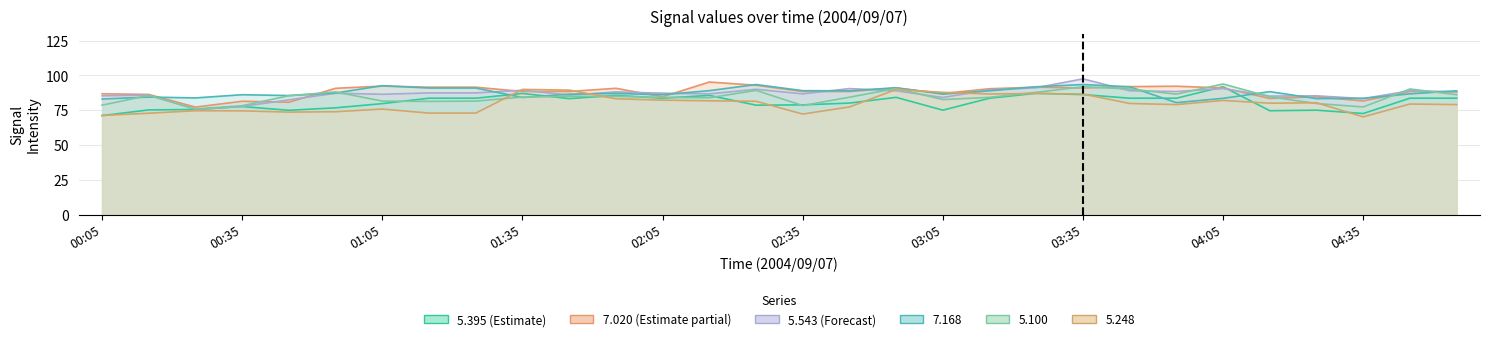

Reading left to right, transcribe all the data shown in this chart.

5.395: 71.1	75.2	75.5	77.6	74.9	76.7	79.7	83.6	83.6	87.0	83.3	85.6	83.6	85.6	78.6	78.8	80.1	84.2	75.0	83.6	87.1	86.2	83.6	83.6	91.8	74.6	75.0	72.6	83.6	83.6
7.020: 86.8	86.3	77.2	81.4	80.7	90.7	92.3	91.5	91.5	88.4	88.4	90.7	84.6	95.2	92.9	88.4	88.4	90.9	87.0	90.4	91.5	90.9	91.9	92.2	90.9	83.4	84.6	81.6	88.4	88.1
7.168: 85.3	85.8	75.6	77.7	82.4	87.2	86.4	87.4	87.4	89.3	85.8	88.1	87.2	86.7	90.0	86.7	90.5	88.9	84.1	89.6	91.1	97.5	88.9	88.4	90.5	85.1	85.3	83.3	88.9	88.2
5.100: 83.0	84.4	83.8	86.1	85.5	87.3	92.6	90.9	90.9	84.1	86.5	87.0	86.1	89.0	93.4	89.0	88.9	91.1	86.5	88.9	91.8	93.4	91.8	80.4	83.5	88.3	83.3	83.5	86.7	88.9
5.248: 78.6	85.6	75.9	78.2	85.4	88.1	81.5	81.3	81.5	84.4	84.9	84.9	84.2	83.9	89.2	78.3	84.3	90.6	82.6	84.2	87.8	91.8	90.2	86.5	93.8	84.6	79.8	77.3	90.2	86.1
5.543: 71.2	72.8	74.6	74.5	73.6	73.9	75.8	72.9	72.9	89.9	89.4	83.2	82.2	81.7	81.4	72.2	77.3	89.9	87.8	86.6	87.0	86.6	79.8	79.0	82.0	80.0	80.3	70.2	79.4	79.0